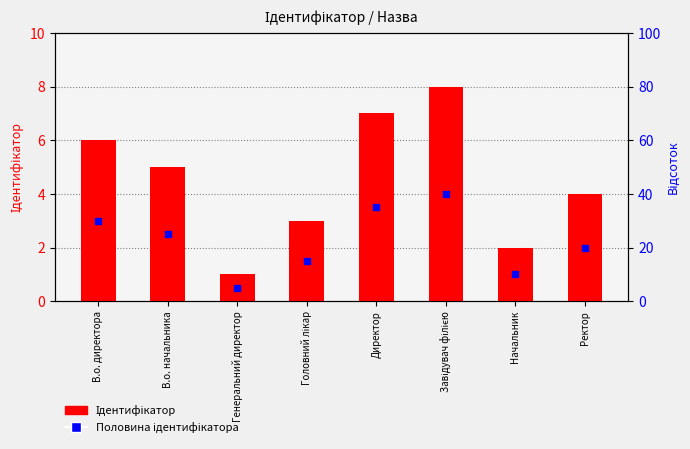

Which series has the widest spread of Y values?

Ідентифікатор